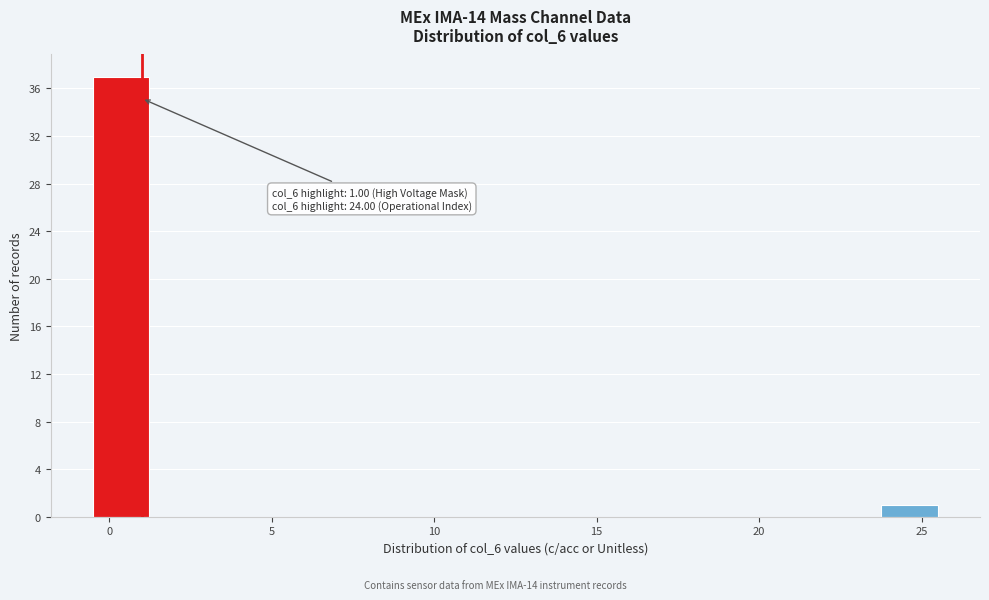

Around what value on the x-axis is the tallest bar? Give the approximate position of its centre, as read against the axis.

0.5